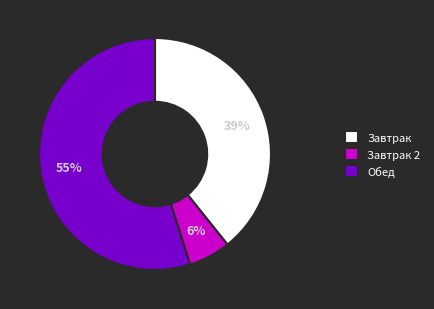

Is Обед the majority of the pie?

Yes